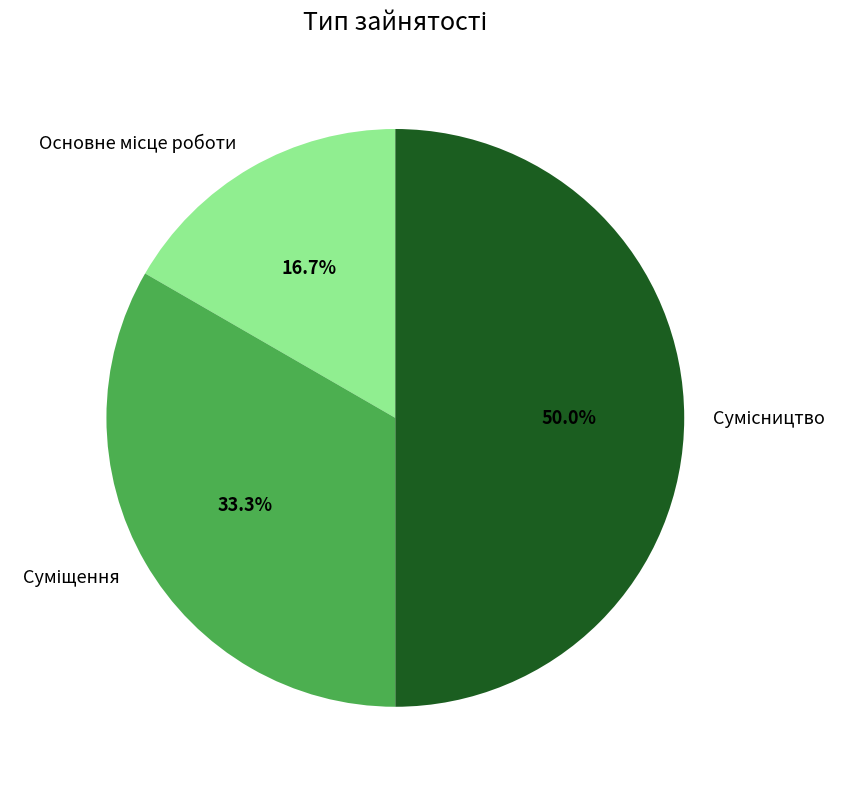

What percentage do Сумісництво and Суміщення together represent?

83.3%